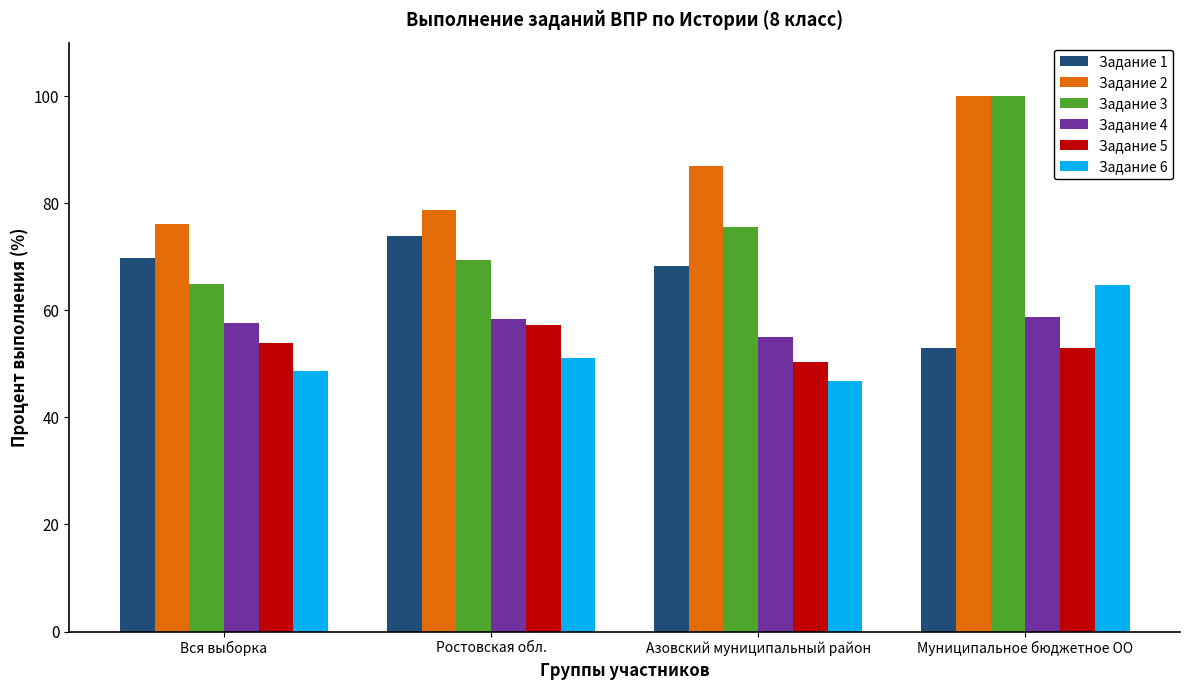

What value does the Задание 6 series have at Вся выборка?

48.6